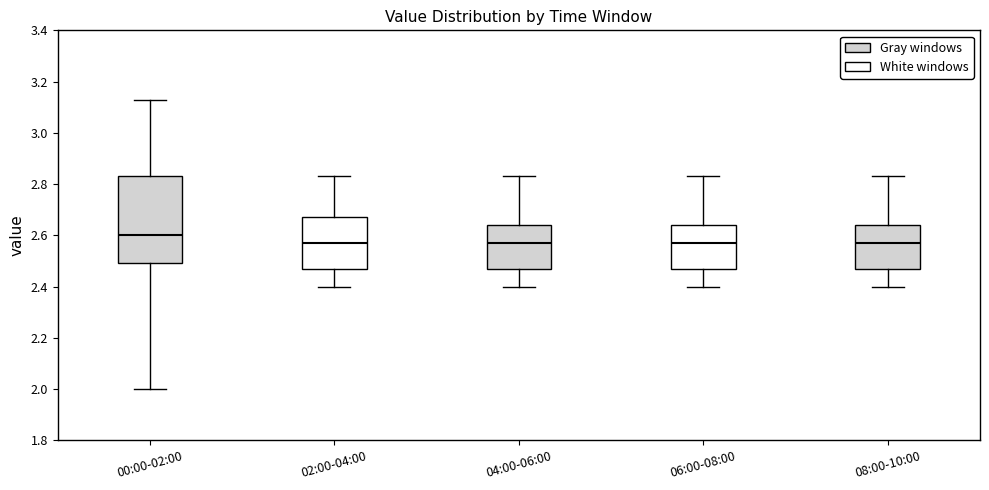

Where does the lower whisker of the box for 02:00-04:00 end on the y-axis? The values are not printed on the chart, so give them approximately, as read against the axis.

2.40